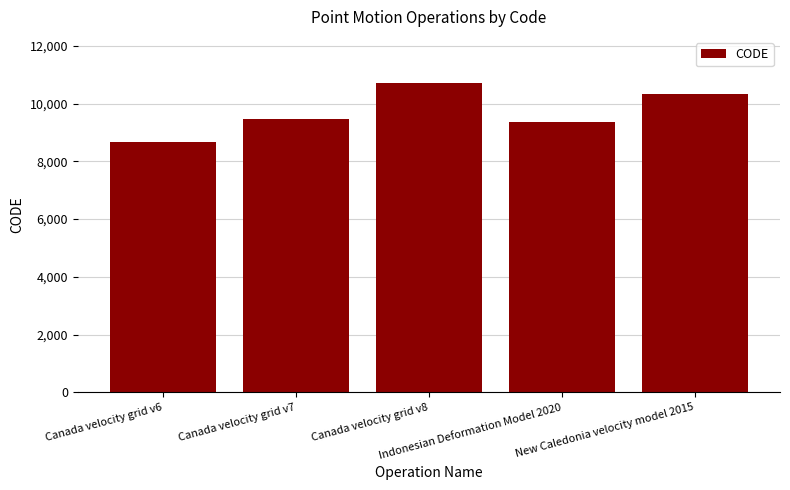

At which label is the value closest to 9691?

Canada velocity grid v7